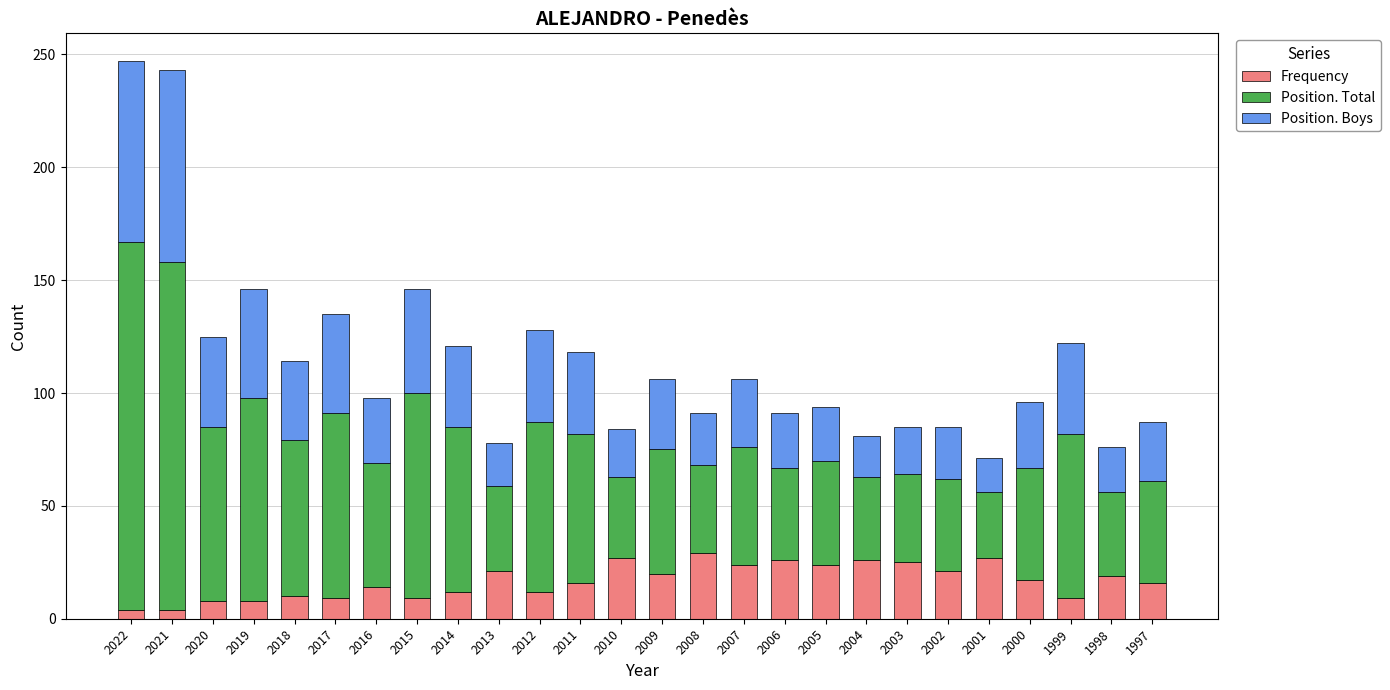

What is the difference between the maximum and minimum values in the Frequency series?

25